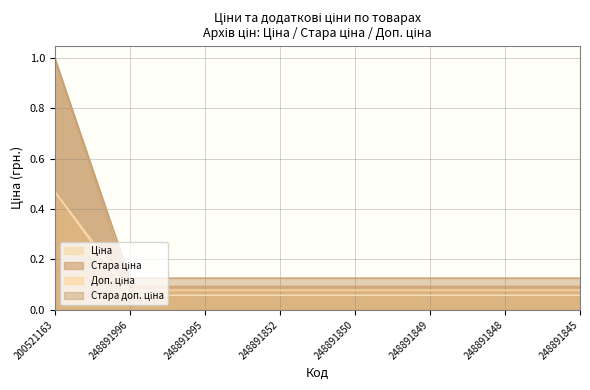

Which series changed the most between 248891850 and 248891845?

Ціна